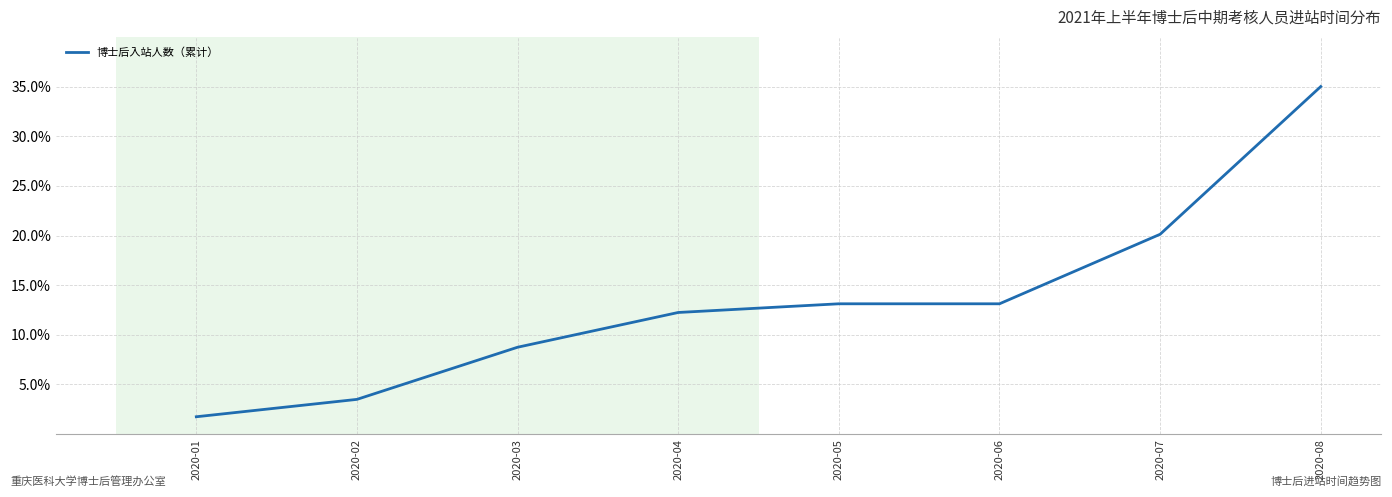

Which has a higher value, 2020-07 or 2020-03?

2020-07